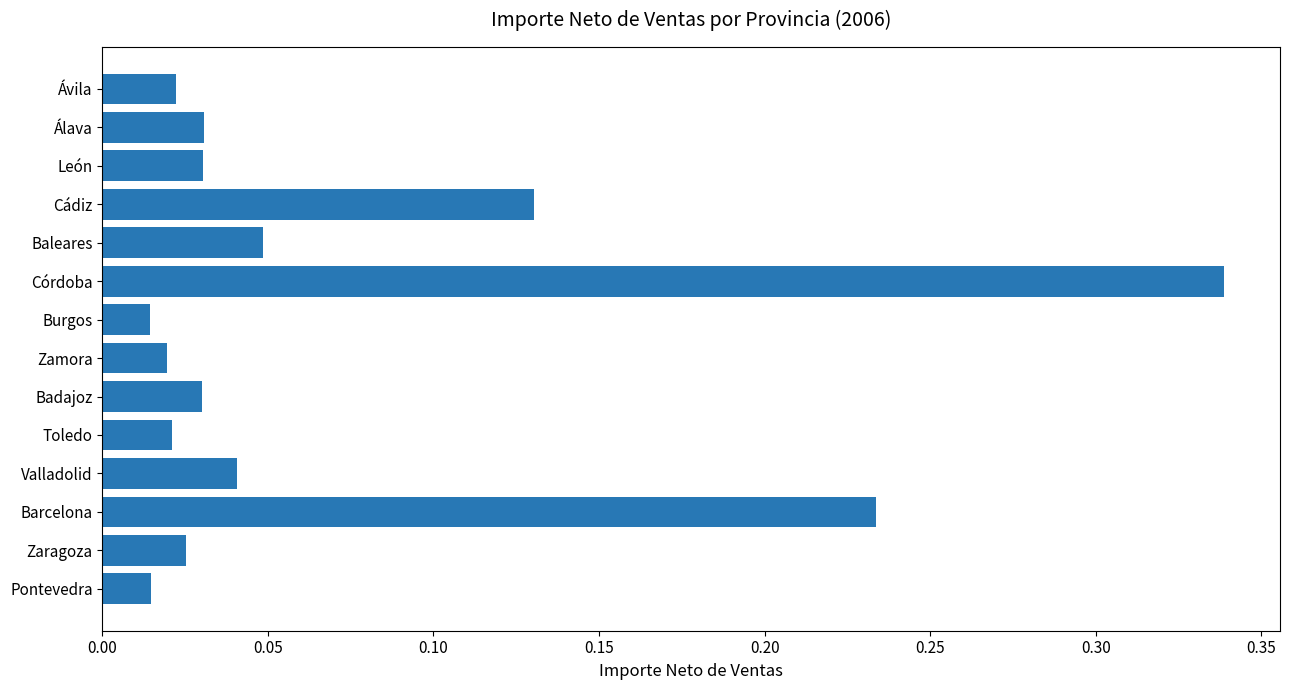

The chart shows a value of 0.1 at Valladolid. True or false?

False